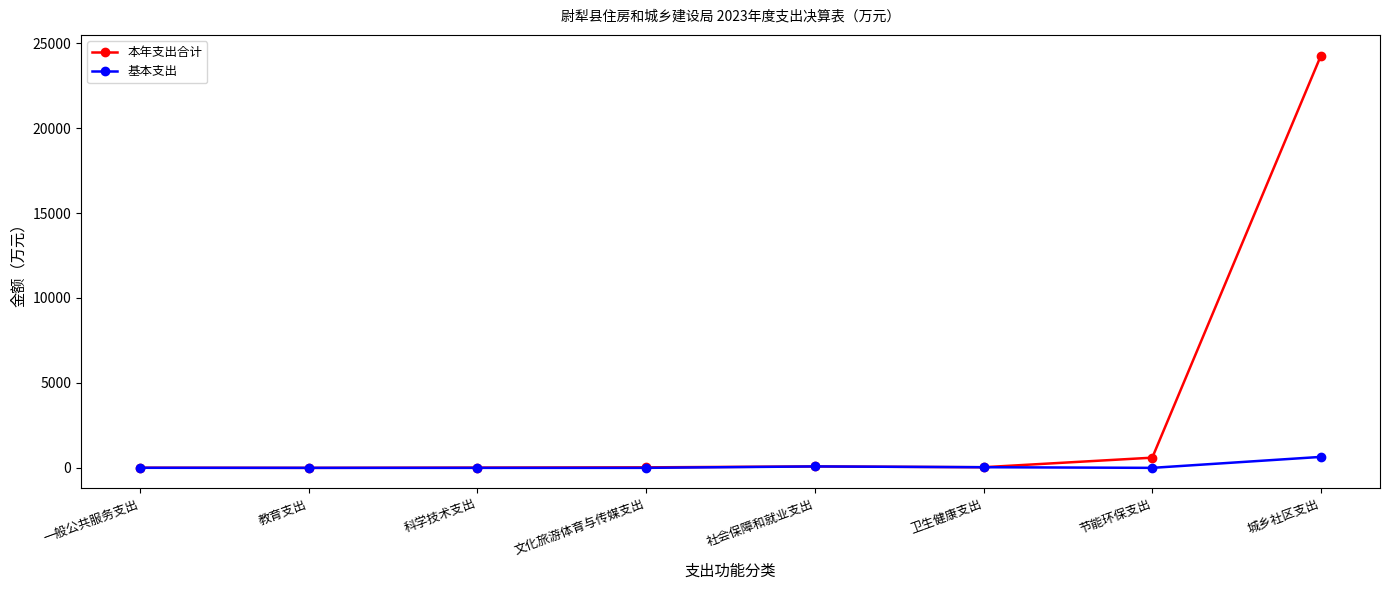

Read the 基本支出 value at 城乡社区支出.

645.9